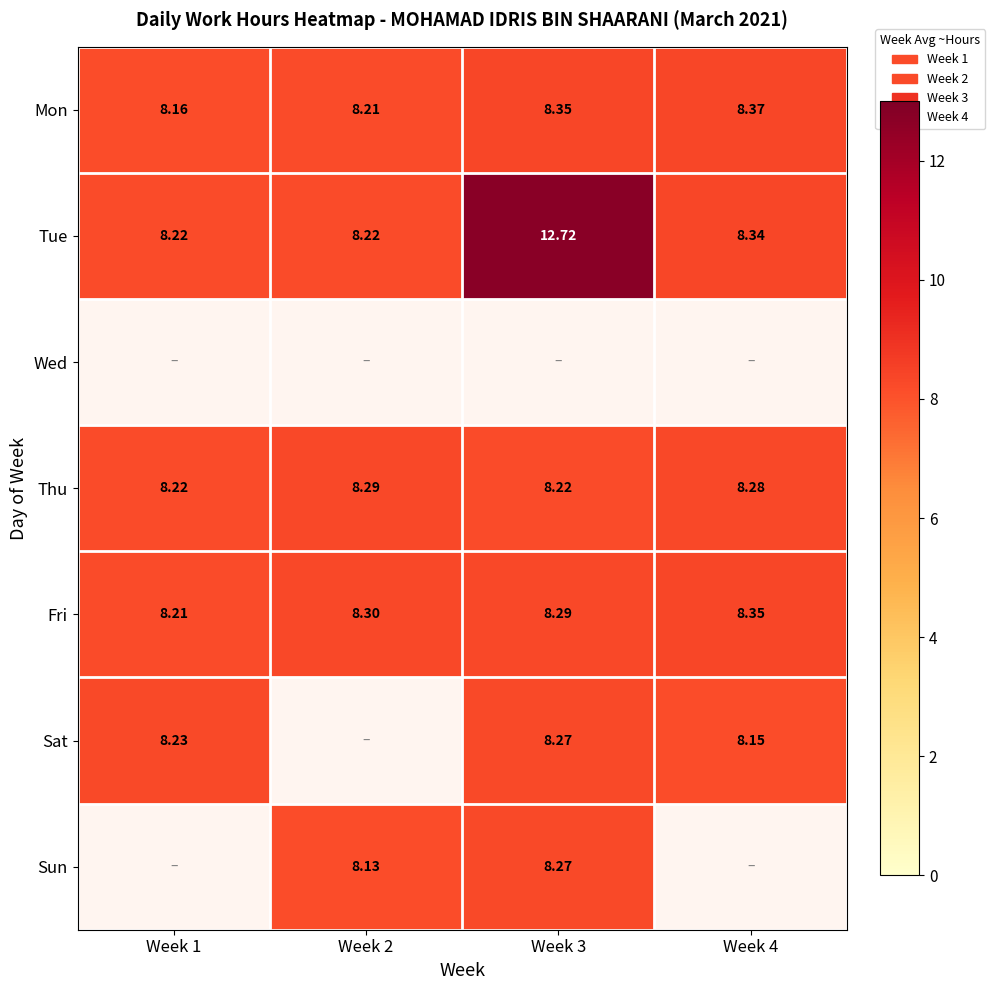

How many series are shown in this chart?

7